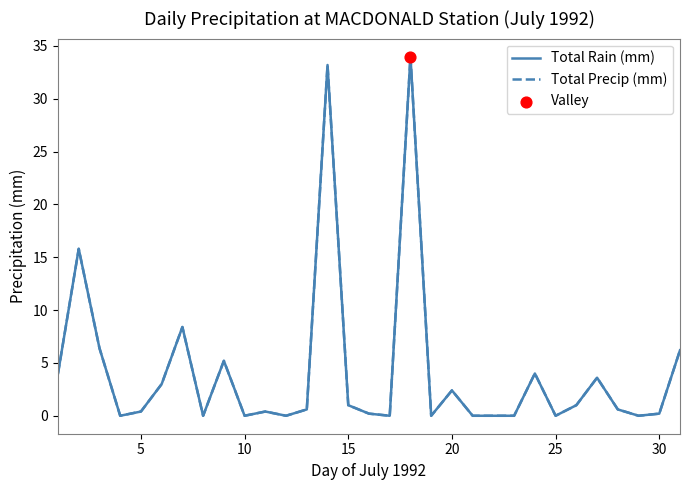

Does the chart have visible grid lines?

No